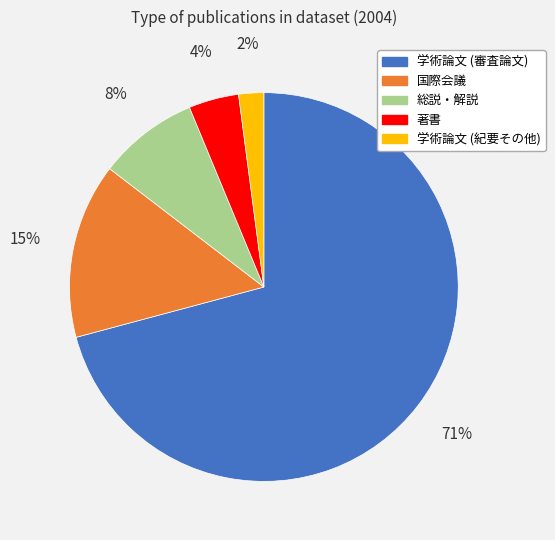

To the nearest percent, what portion does 国際会議 represent?

15%